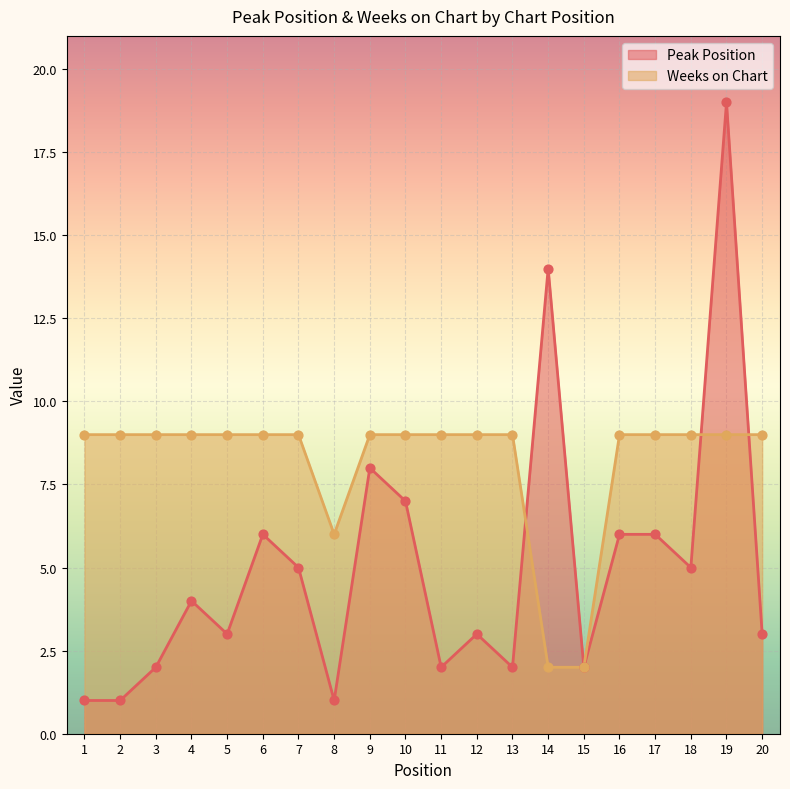

At which category is the sum across all series the highest?

19